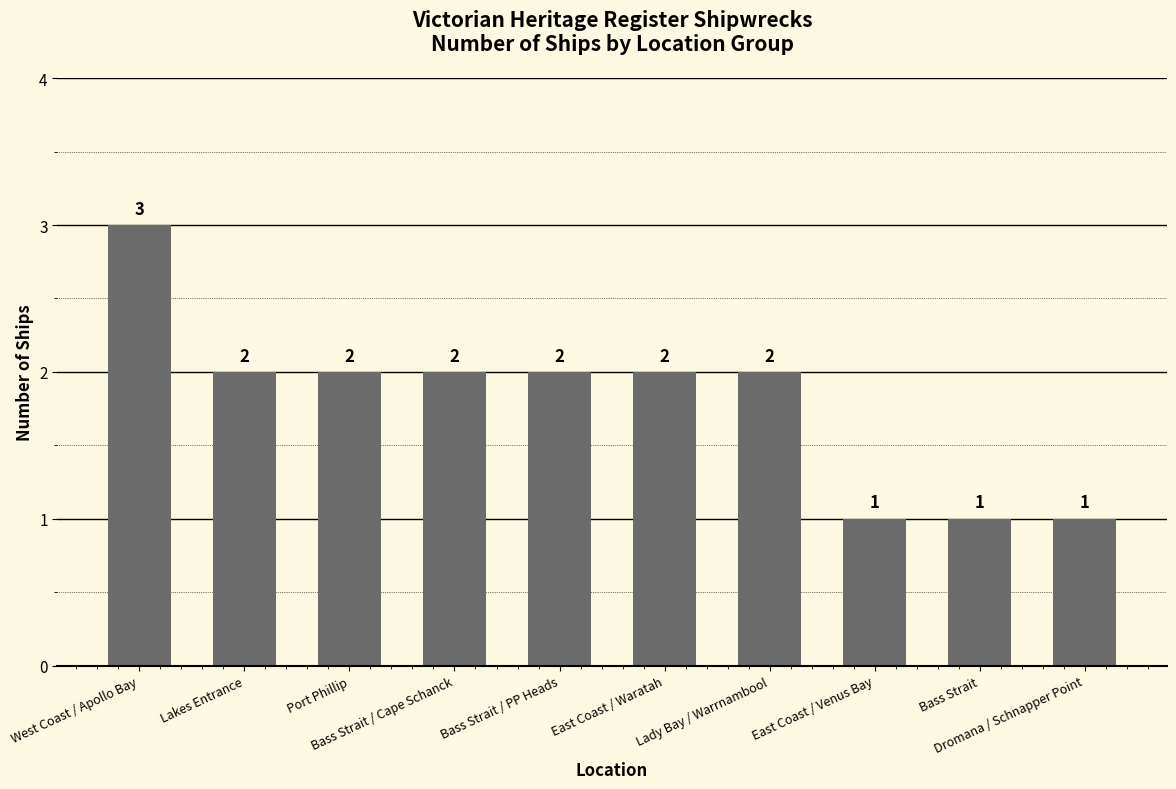

What is the value of the 6th bar from the left?

2